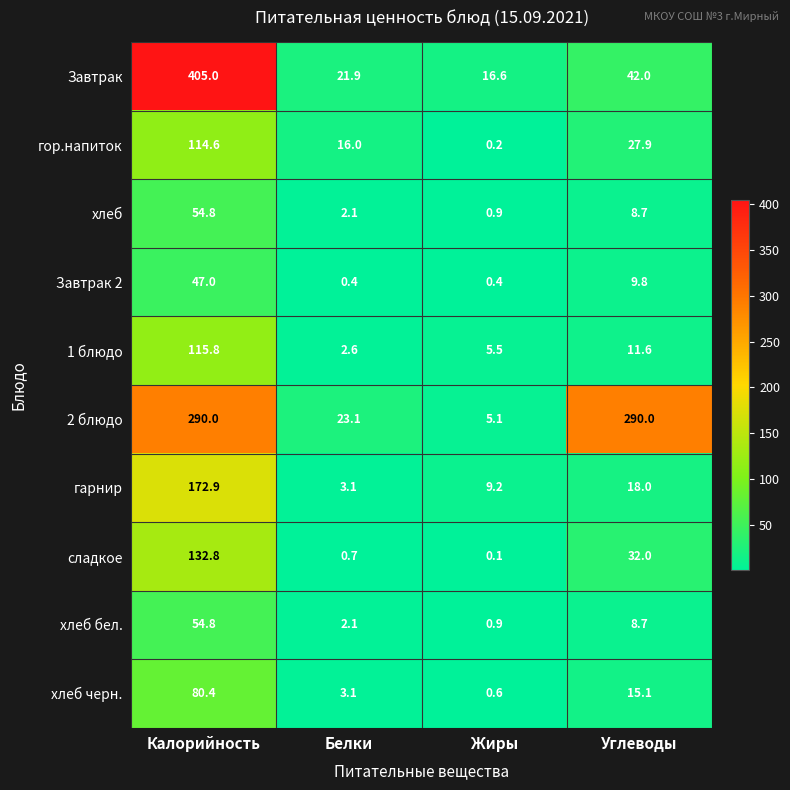

True or false: гарнир has a value of 5.5 at Белки.

False